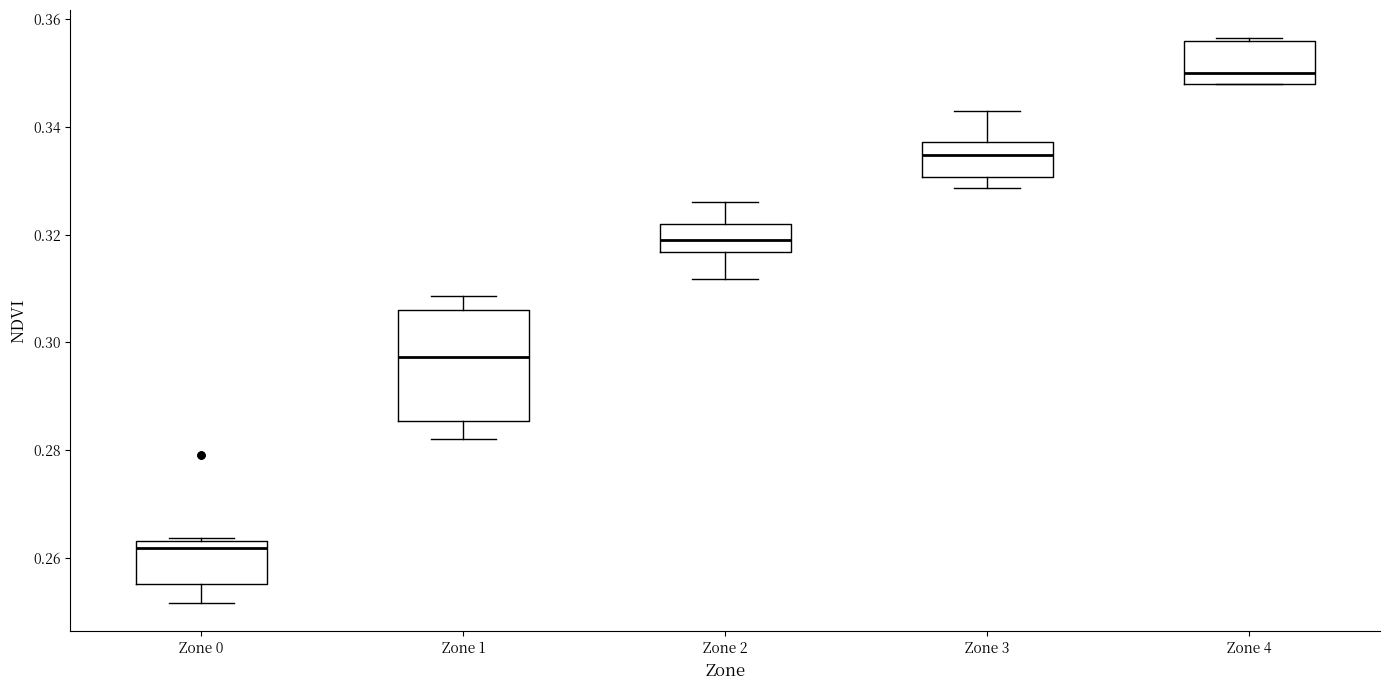

Which box's median line is the lowest?

Zone 0